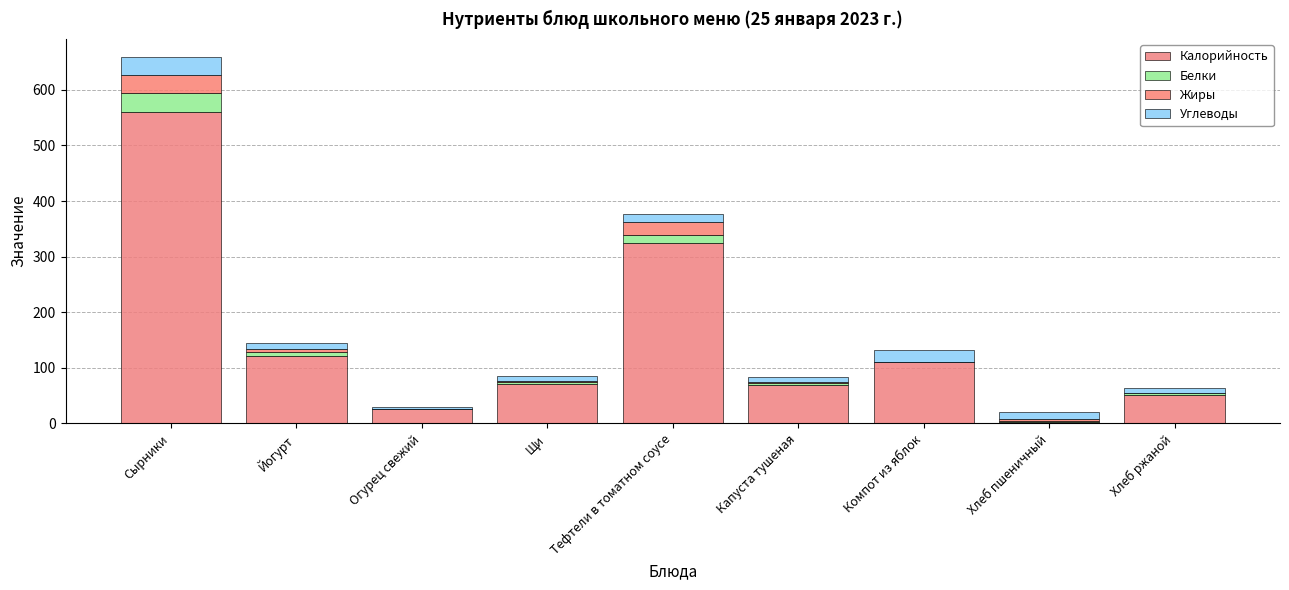

What are all the series names shown in the legend?

Калорийность, Белки, Жиры, Углеводы